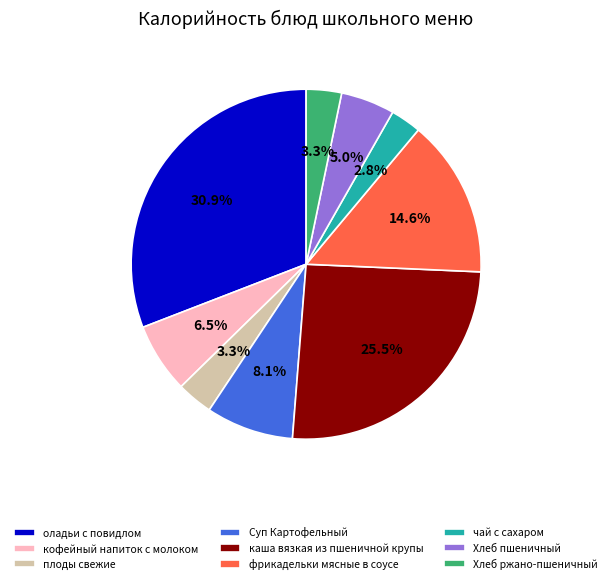

Which has a higher value, чай с сахаром or Хлеб пшеничный?

Хлеб пшеничный